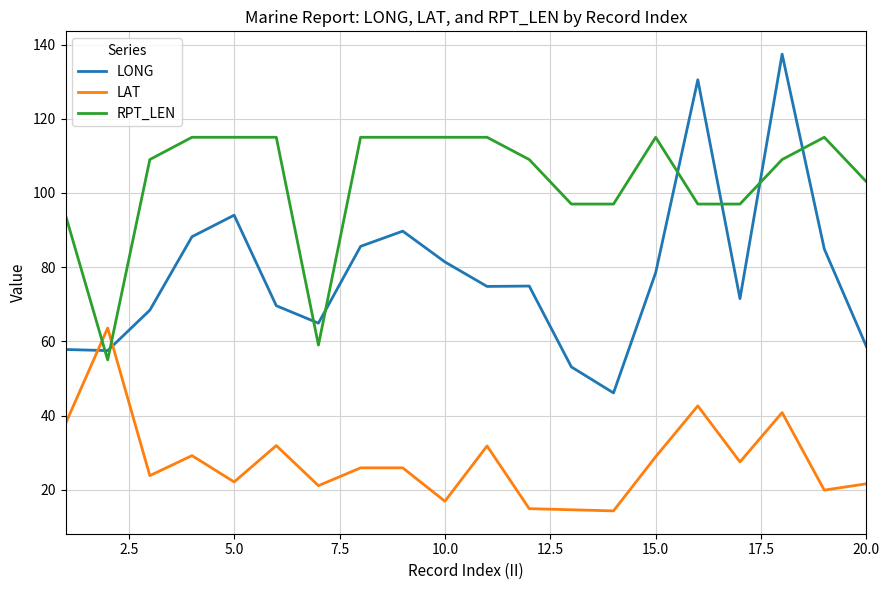

What is the maximum value for LONG?

137.4